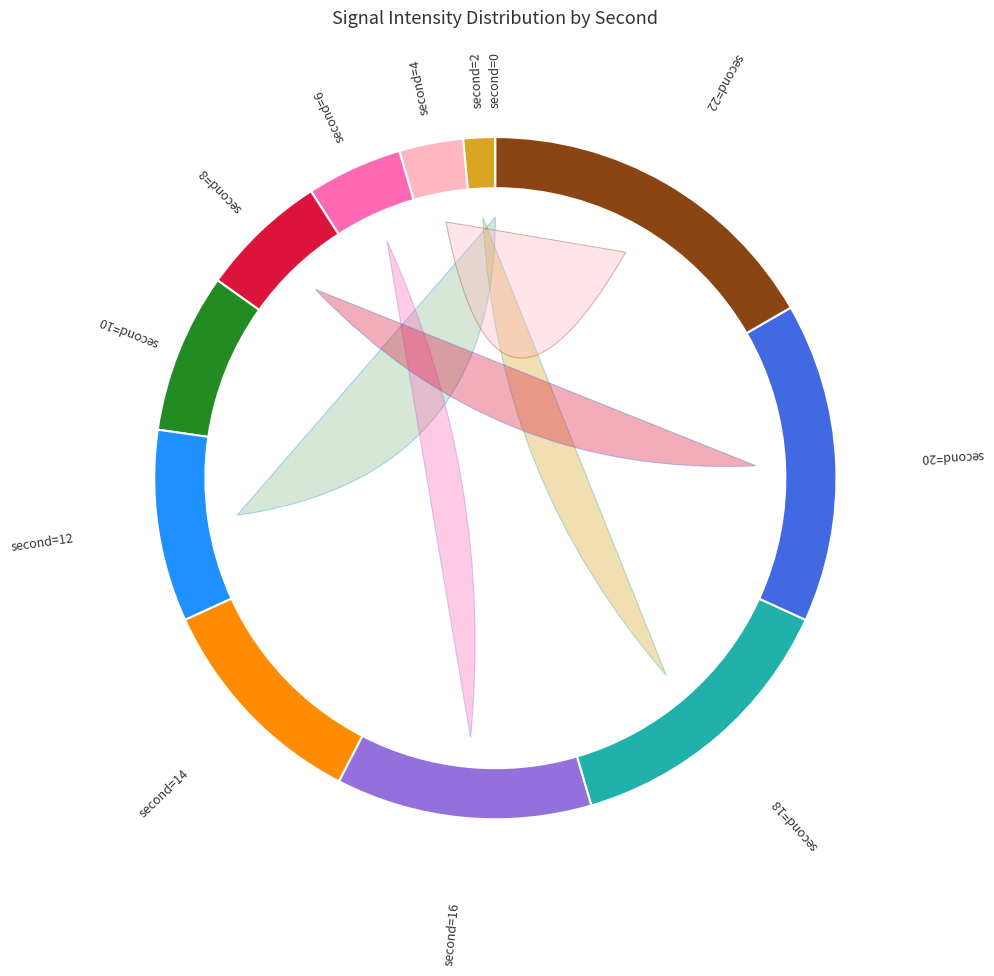

What is the change in value from 0 to 22?

+22